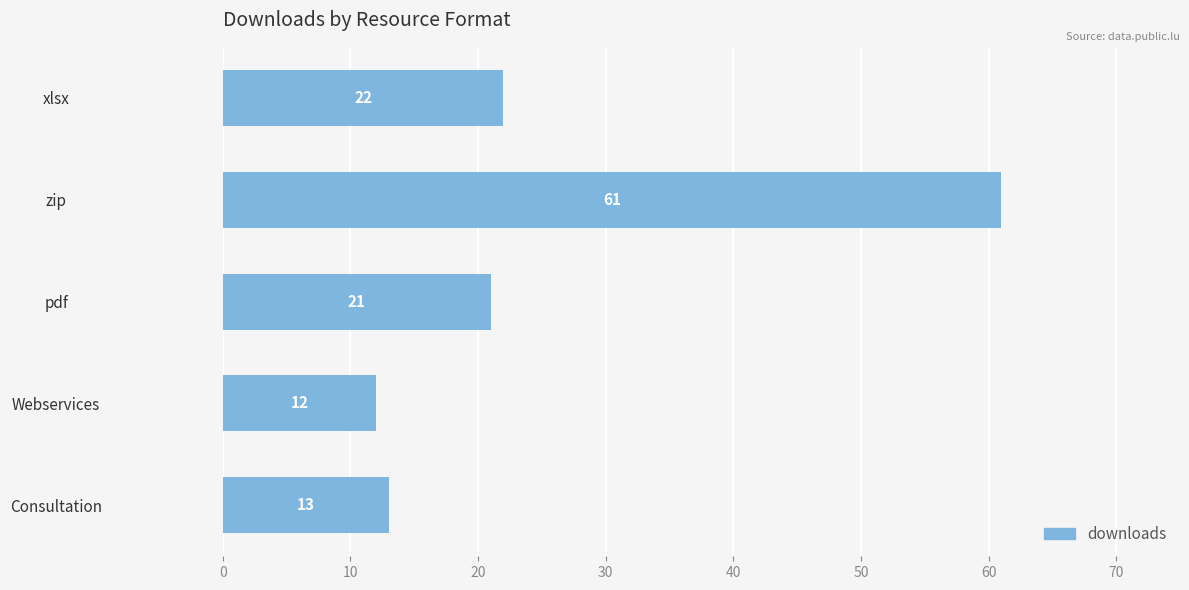

At which category does the chart reach its peak across all series?

zip